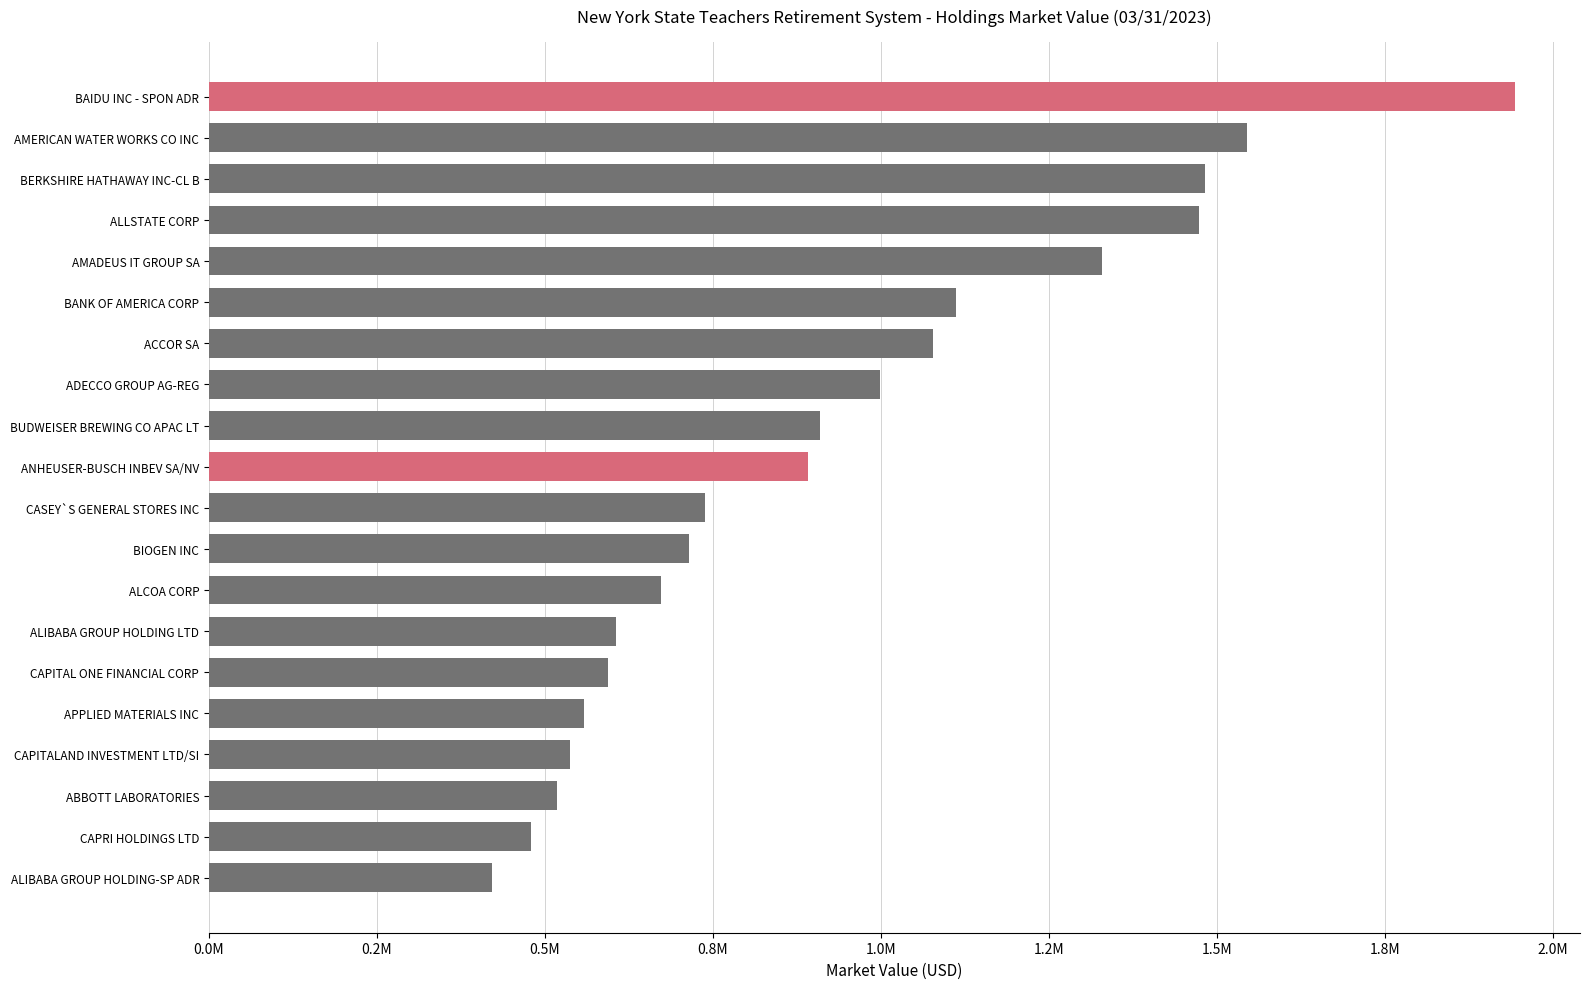

What is the minimum value shown in the chart?

420572.9